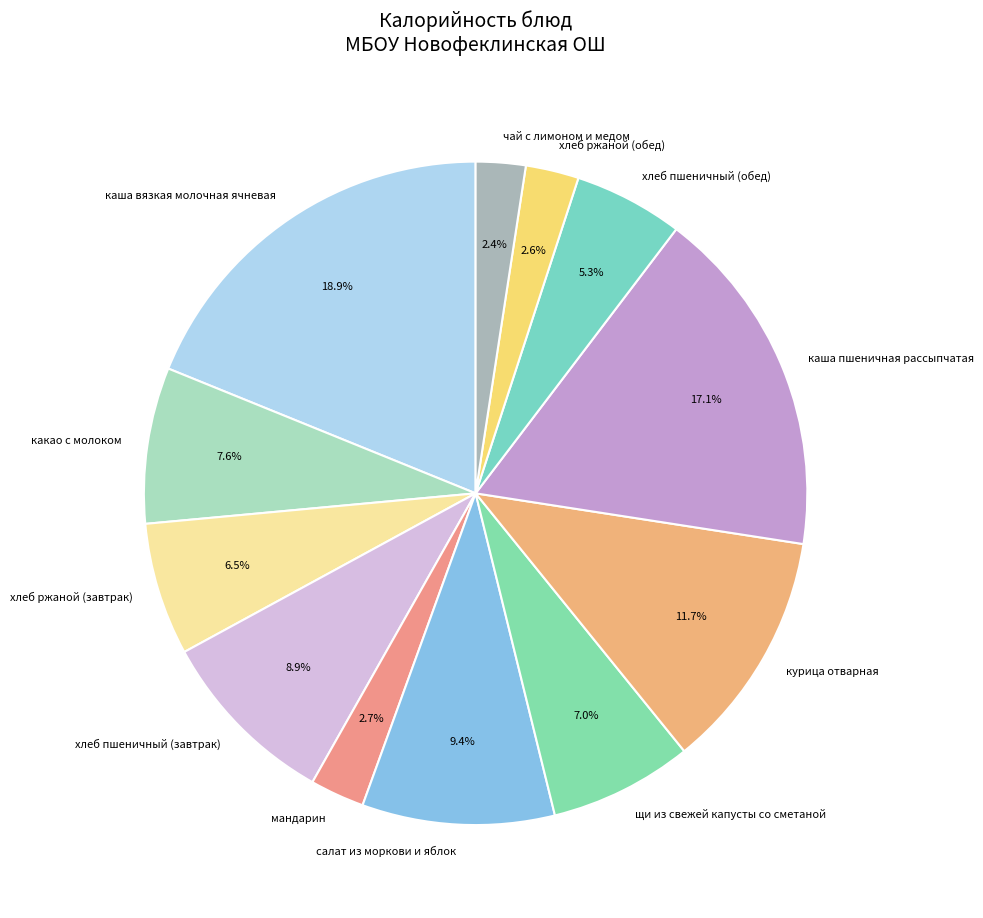

Is каша вязкая молочная ячневая the majority of the pie?

No